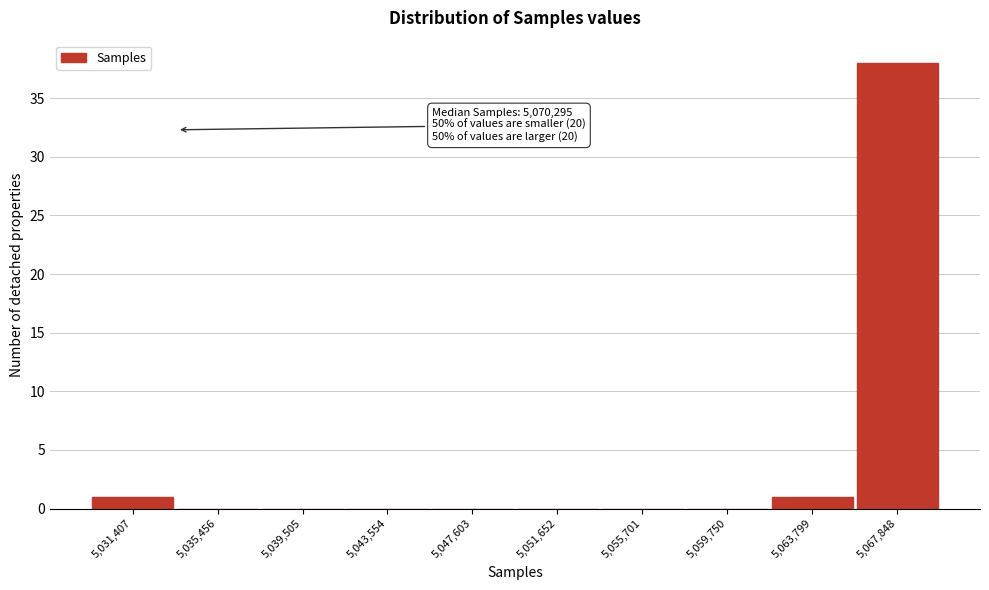

Reading left to right, transcribe all the data shown in this chart.

5,031,407=1	5,035,456=0	5,039,505=0	5,043,554=0	5,047,603=0	5,051,652=0	5,055,701=0	5,059,750=0	5,063,799=1	5,067,848=38